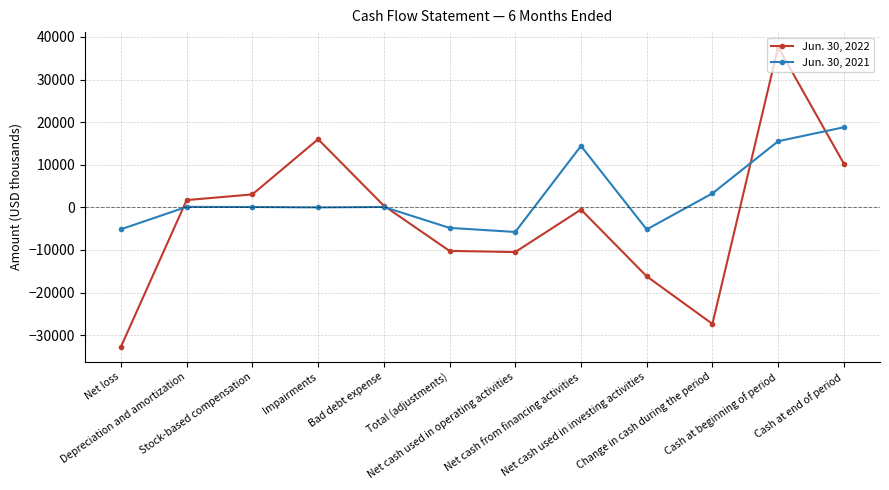

What is the difference between the Jun. 30, 2021 values at Net cash from financing activities and Total (adjustments)?

19228